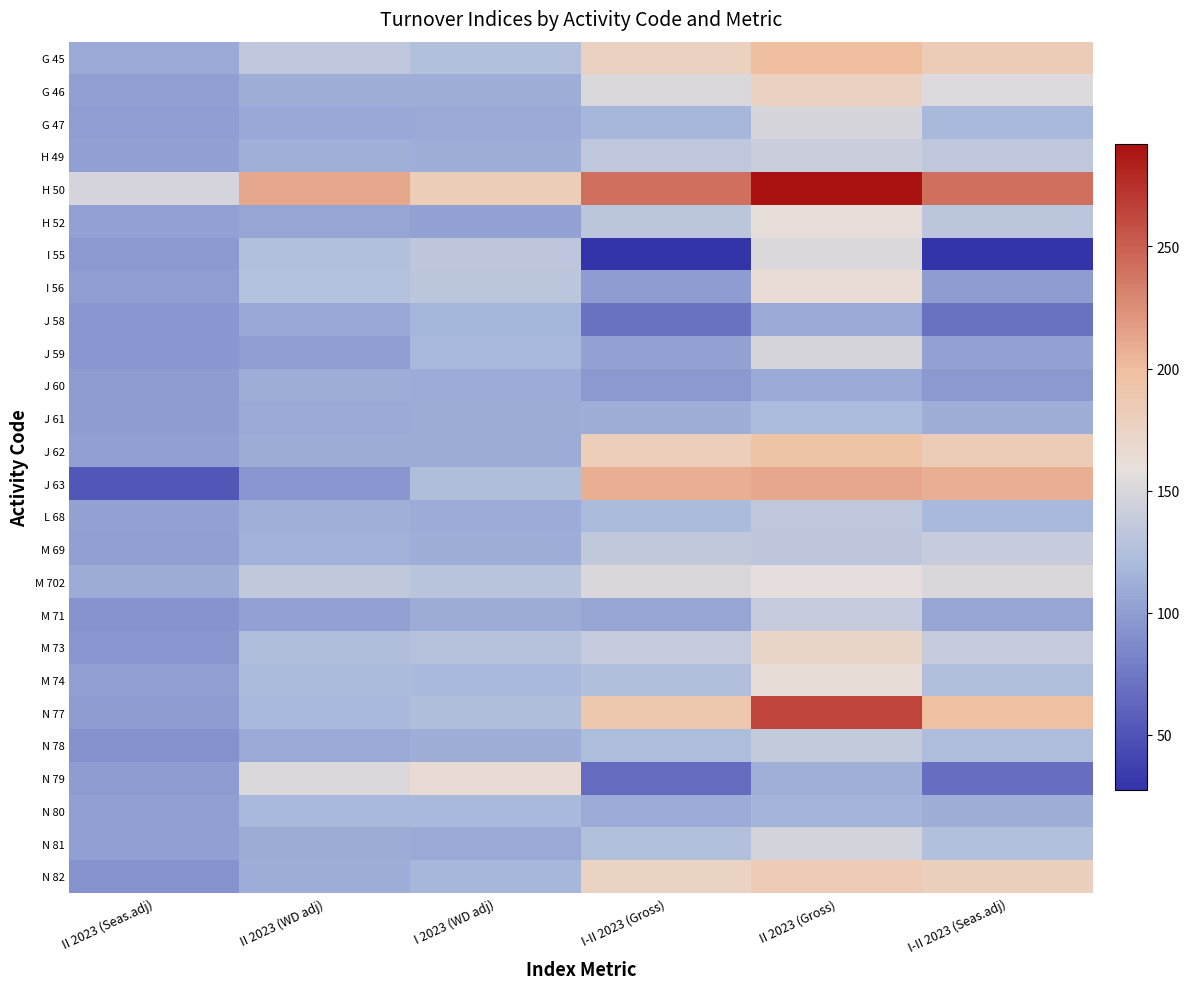

List the series in order of their peak value, lowest first.

J 60, J 58, N 80, J 61, L 68, N 78, M 71, M 69, H 49, N 81, G 47, J 59, I 55, M 702, H 52, M 74, I 56, N 79, M 73, G 46, N 82, J 62, G 45, J 63, N 77, H 50